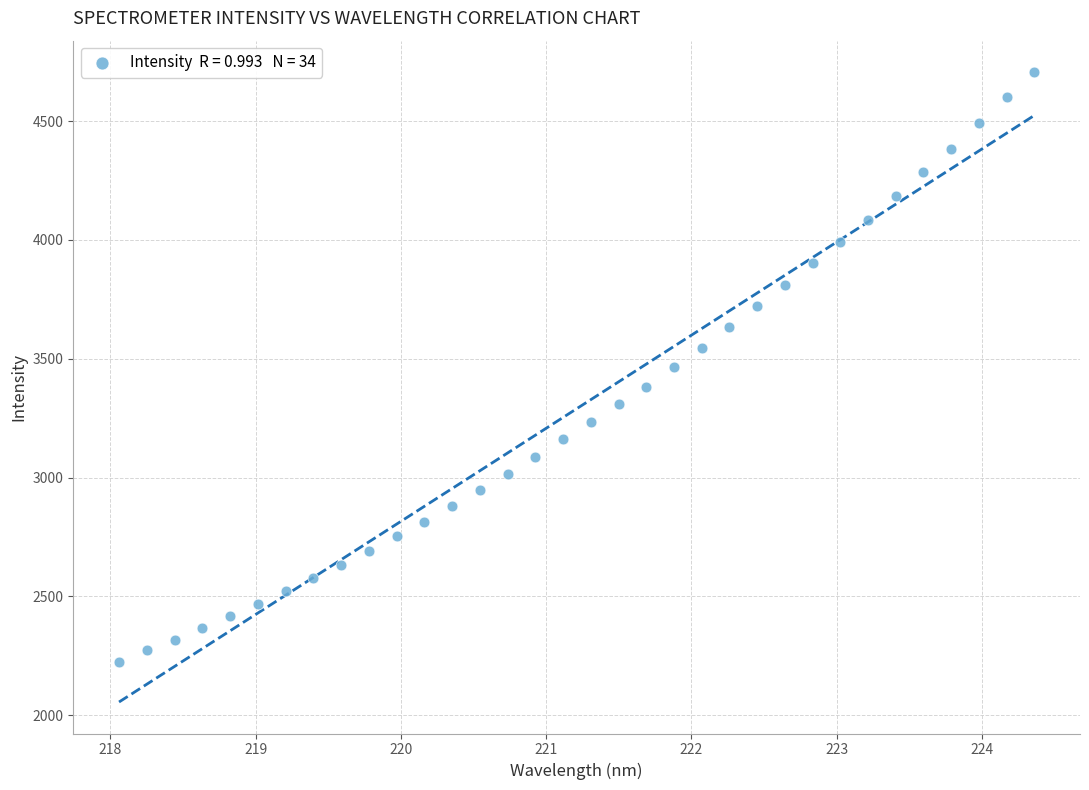

What is the range of X values (max minus min)?

6.3